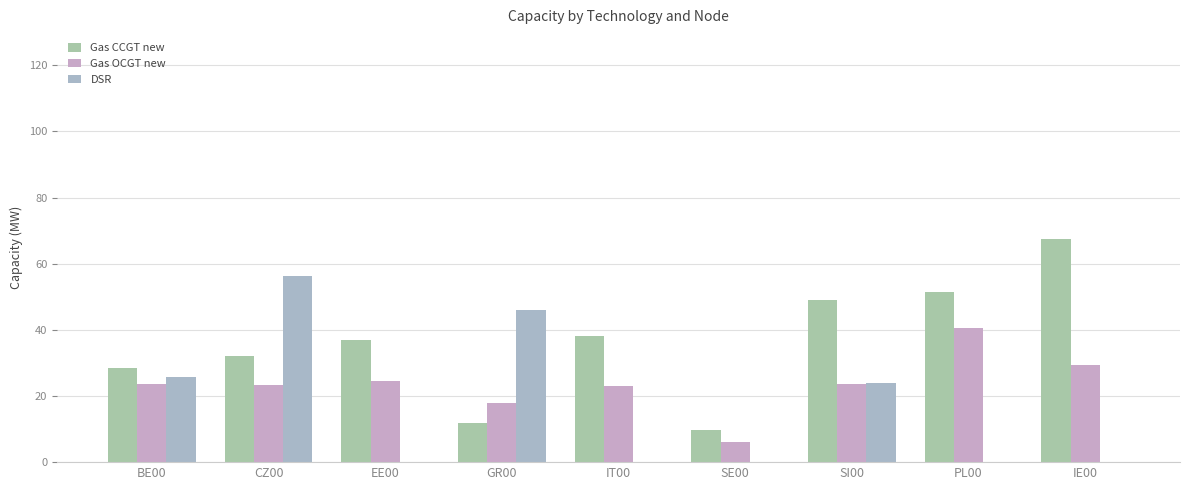

What is the maximum value for Gas CCGT new?

67.5